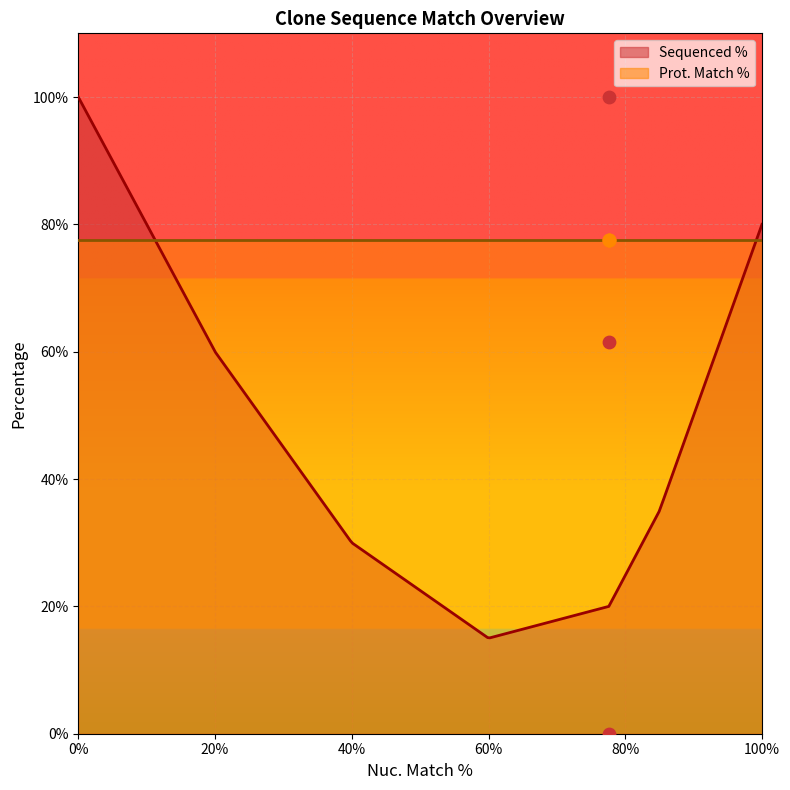

Which has a higher value, 77.6 or 77.6?

77.6